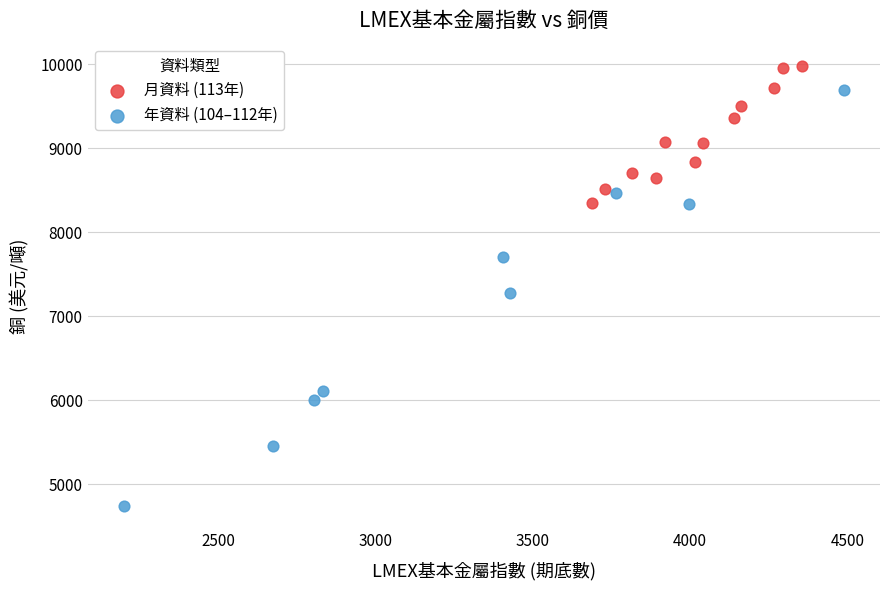

Which series contains the lowest Y value?

年資料 (104–112年)